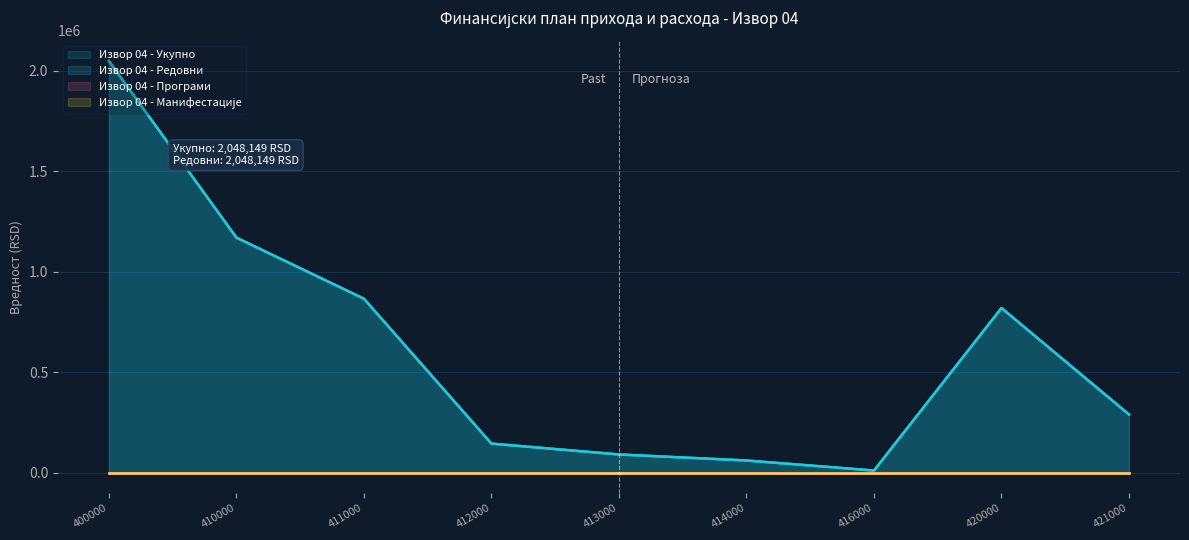

True or false: Извор 04 - Редовни and Извор 04 - Укупно intersect in this chart.

False